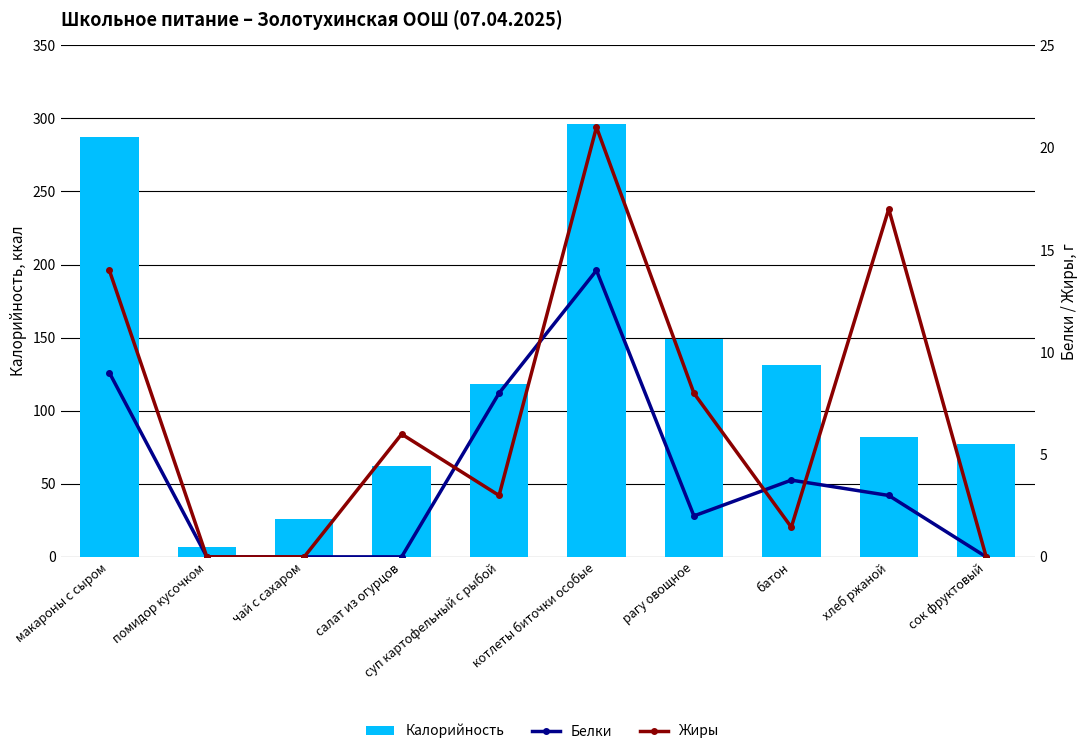

What is the approximate value of Белки at рагу овощное?

2.0